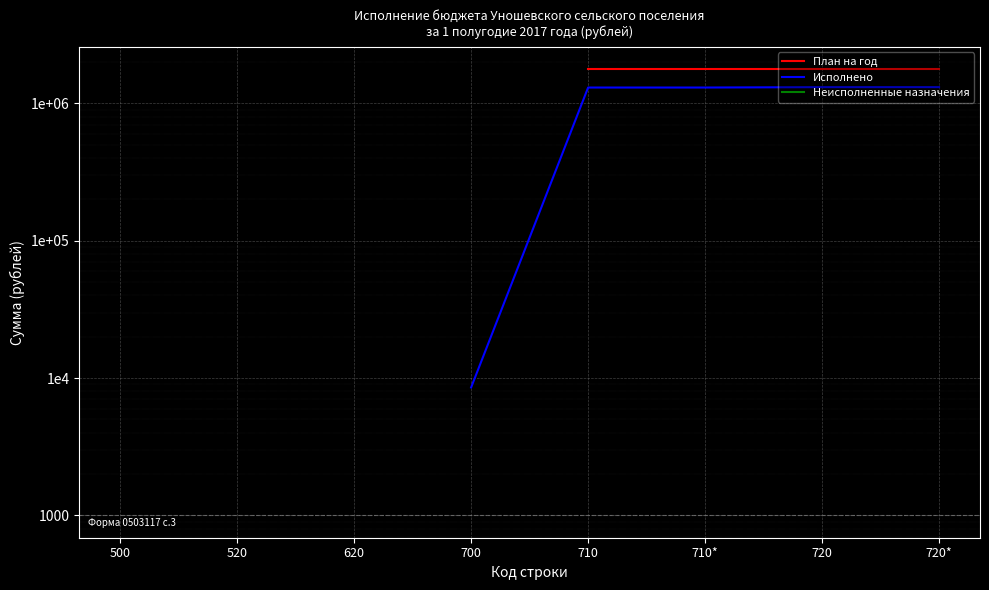

What is the highest value of the Исполнено series?

1311790.2